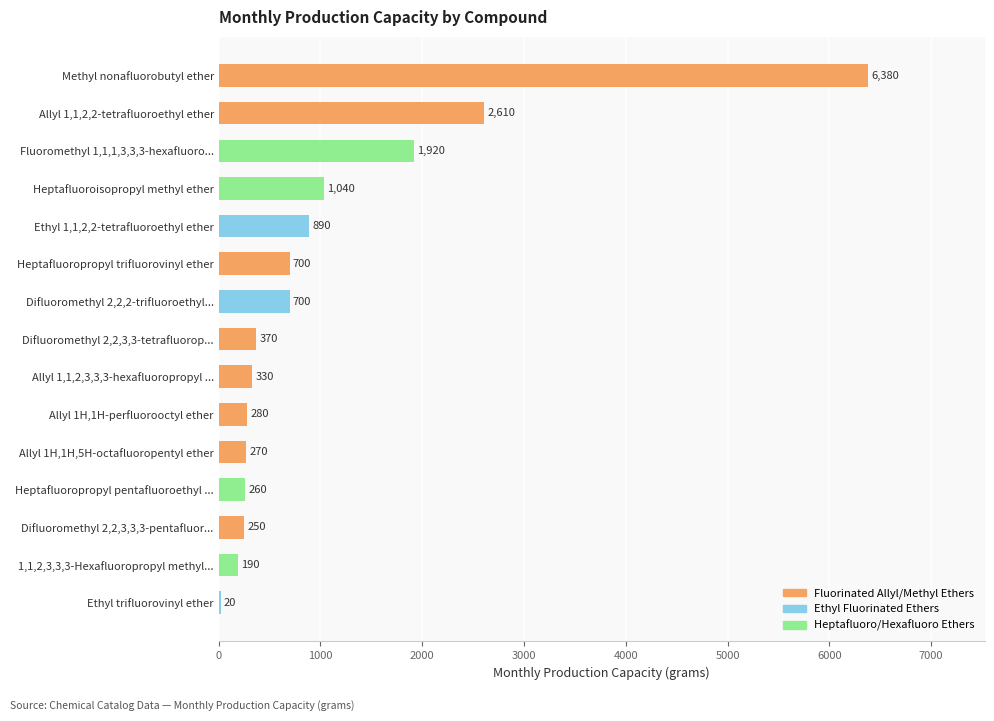

The value at Heptafluoropropyl trifluorovinyl ether is 322. True or false?

False